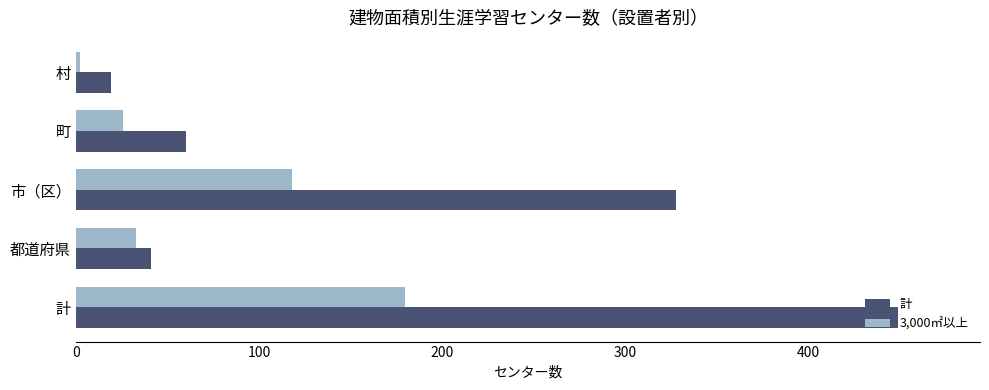

Rank the series by their maximum value, from highest to lowest.

計, 3,000㎡以上